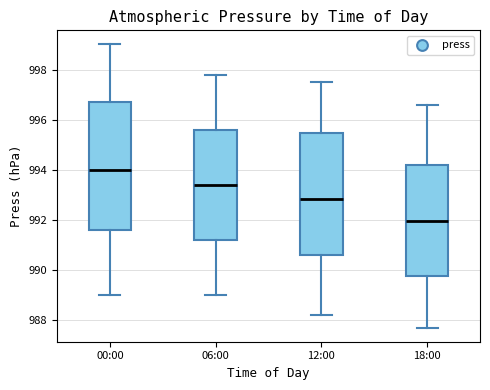

Which box has the highest median line?

00:00